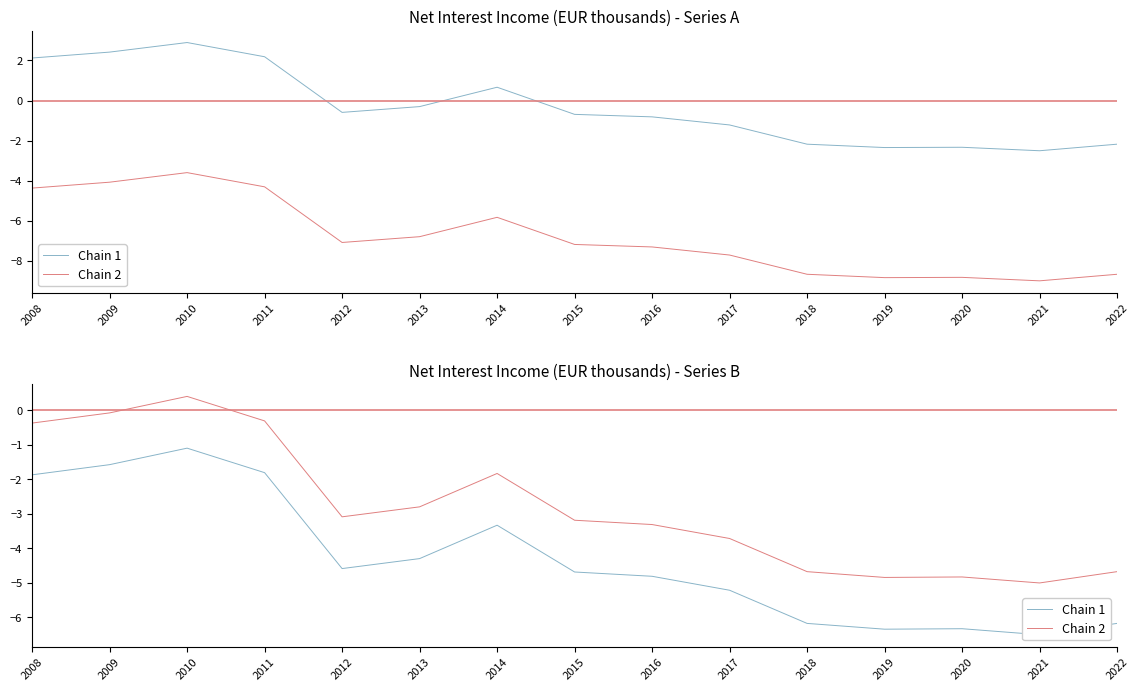

List the labels in order of Chain 1 value, smallest first.

2021, 2019, 2020, 2018, 2022, 2017, 2016, 2015, 2012, 2013, 2014, 2008, 2011, 2009, 2010